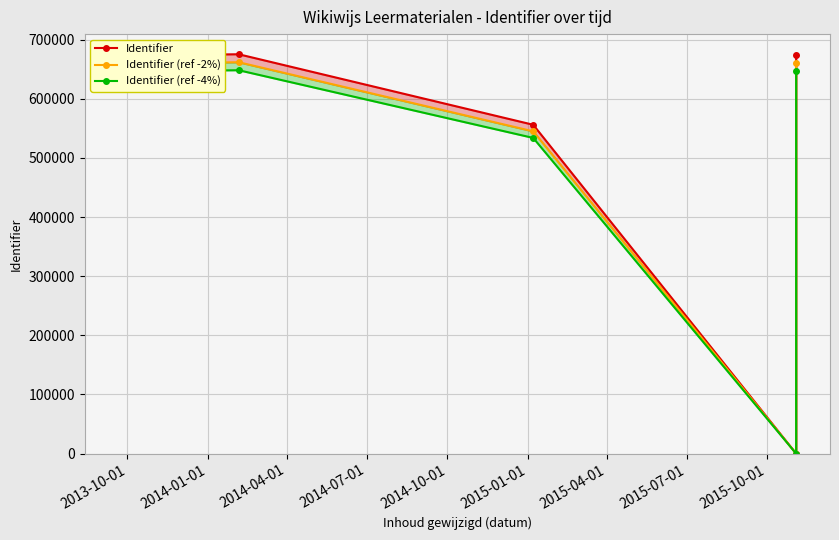

True or false: Identifier and Identifier (ref -2%) intersect in this chart.

False